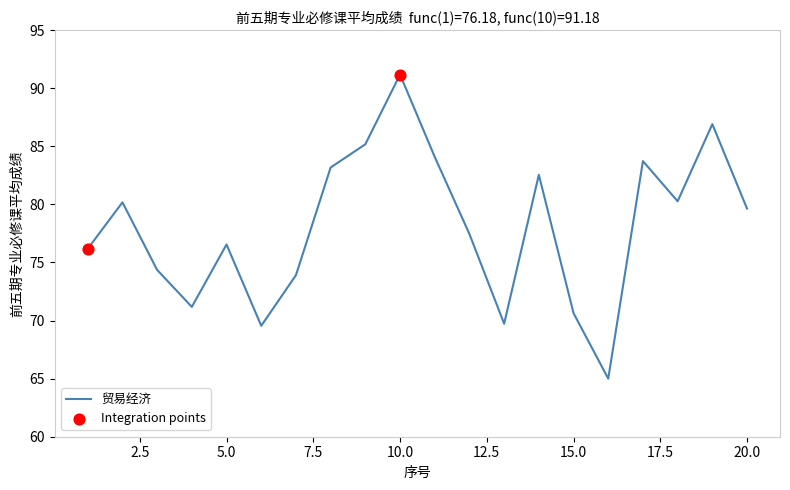

What is the maximum value shown in the chart?

91.2